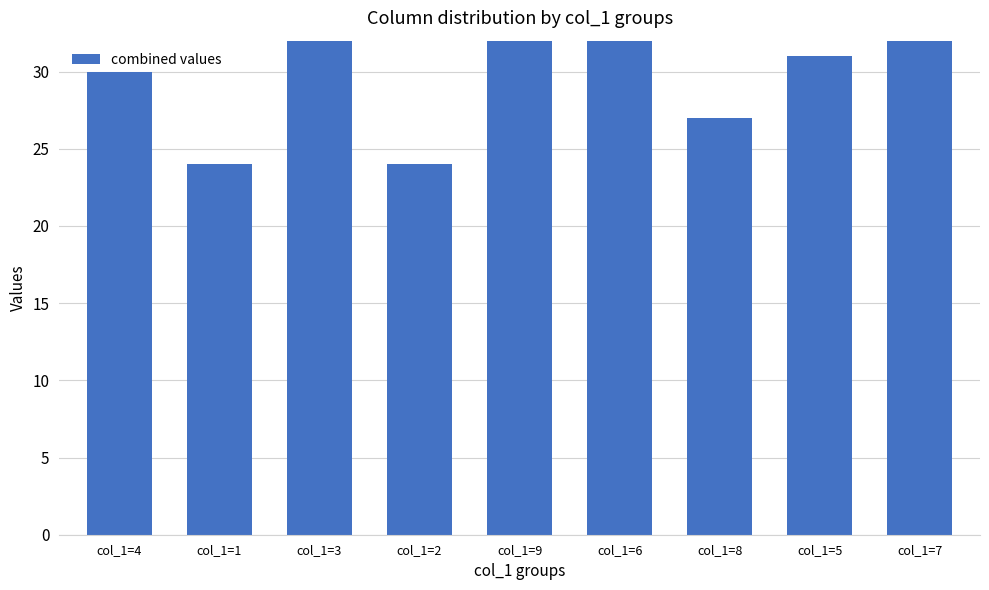

What position from the right is col_1=8?

3